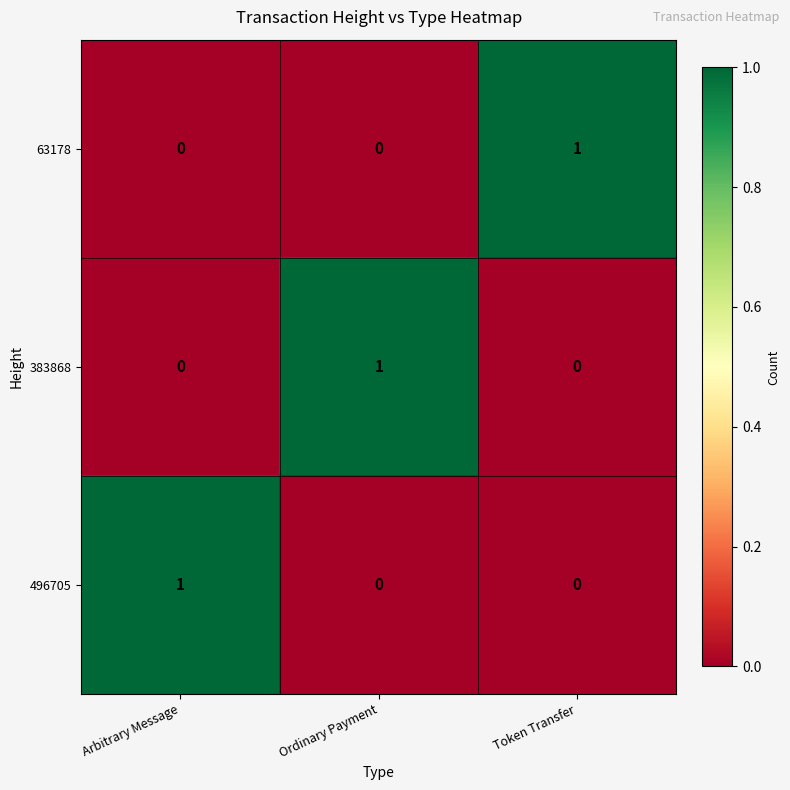

Reading right to left, transcribe all the data shown in this chart.

63178: Token Transfer=1	Ordinary Payment=0	Arbitrary Message=0
383868: Token Transfer=0	Ordinary Payment=1	Arbitrary Message=0
496705: Token Transfer=0	Ordinary Payment=0	Arbitrary Message=1